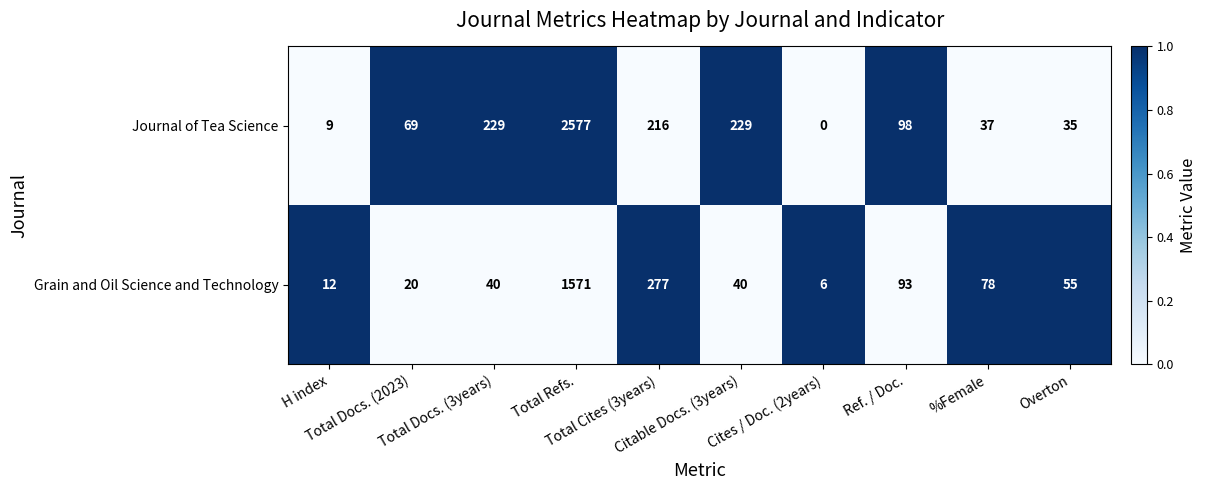

Which series has the largest range (max minus min)?

Journal of Tea Science